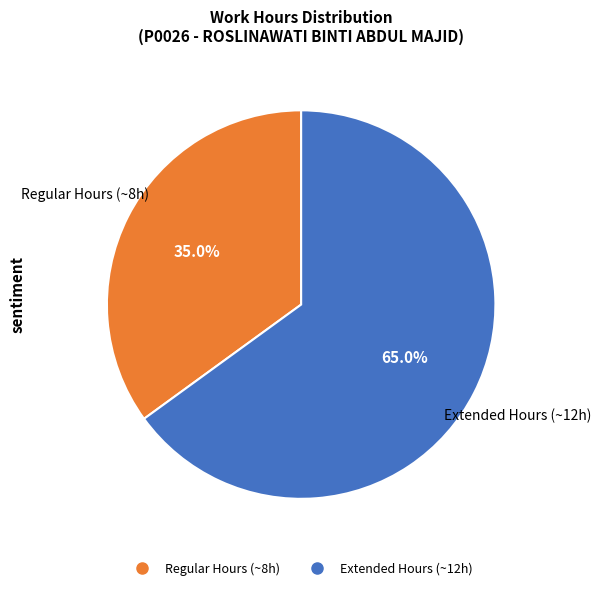

Is there a majority slice in this chart?

Yes